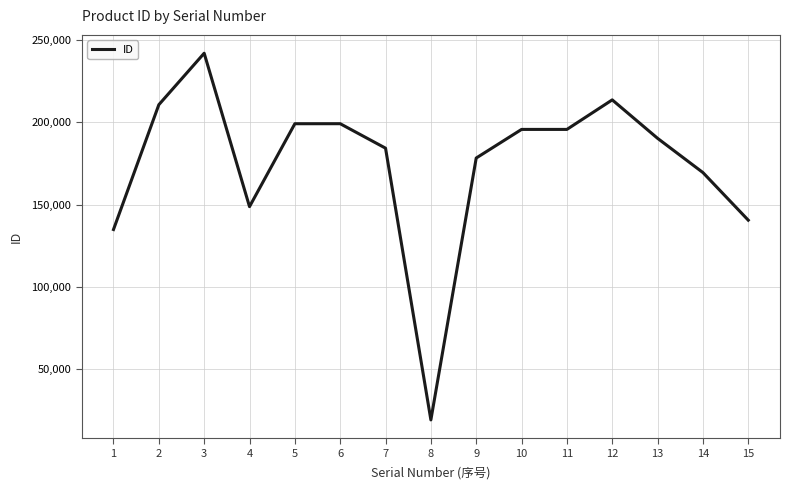

Which label corresponds to the smallest value in the chart?

8